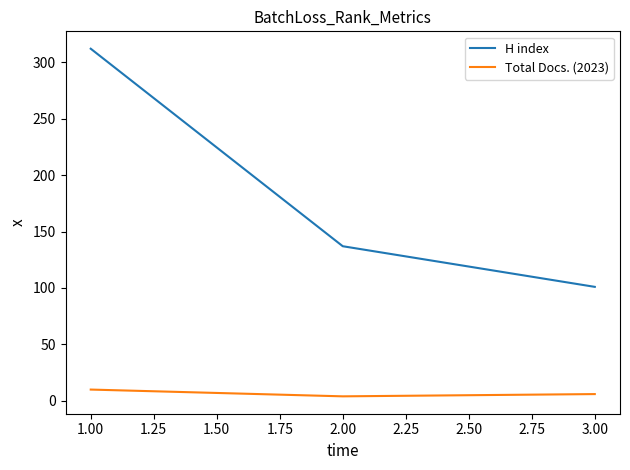

What is the sum of all H index values?

550